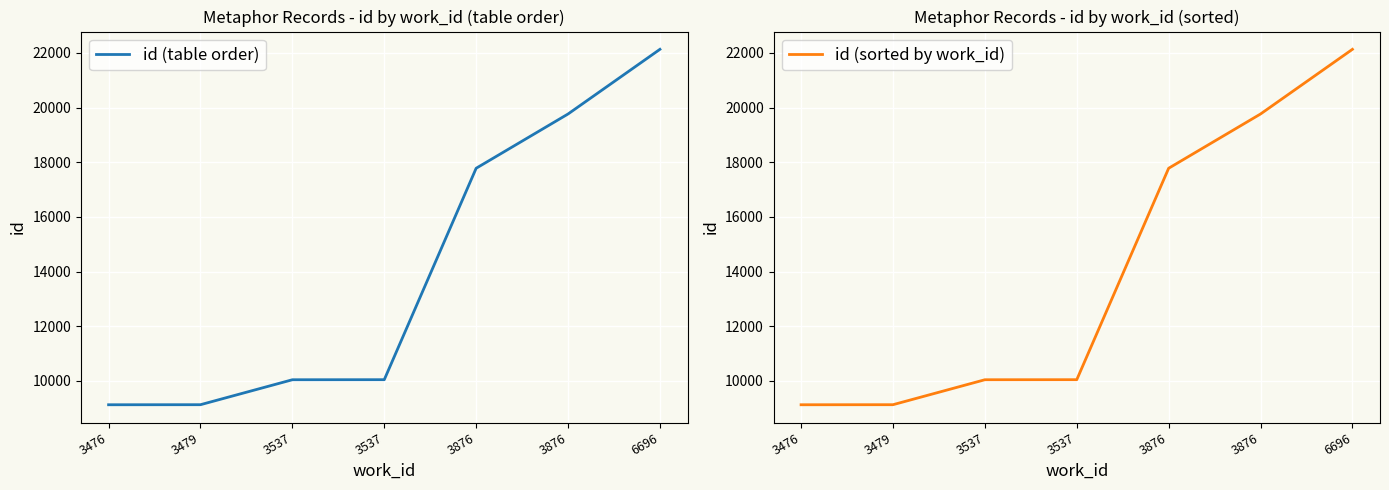

How many data points does each series have?

7